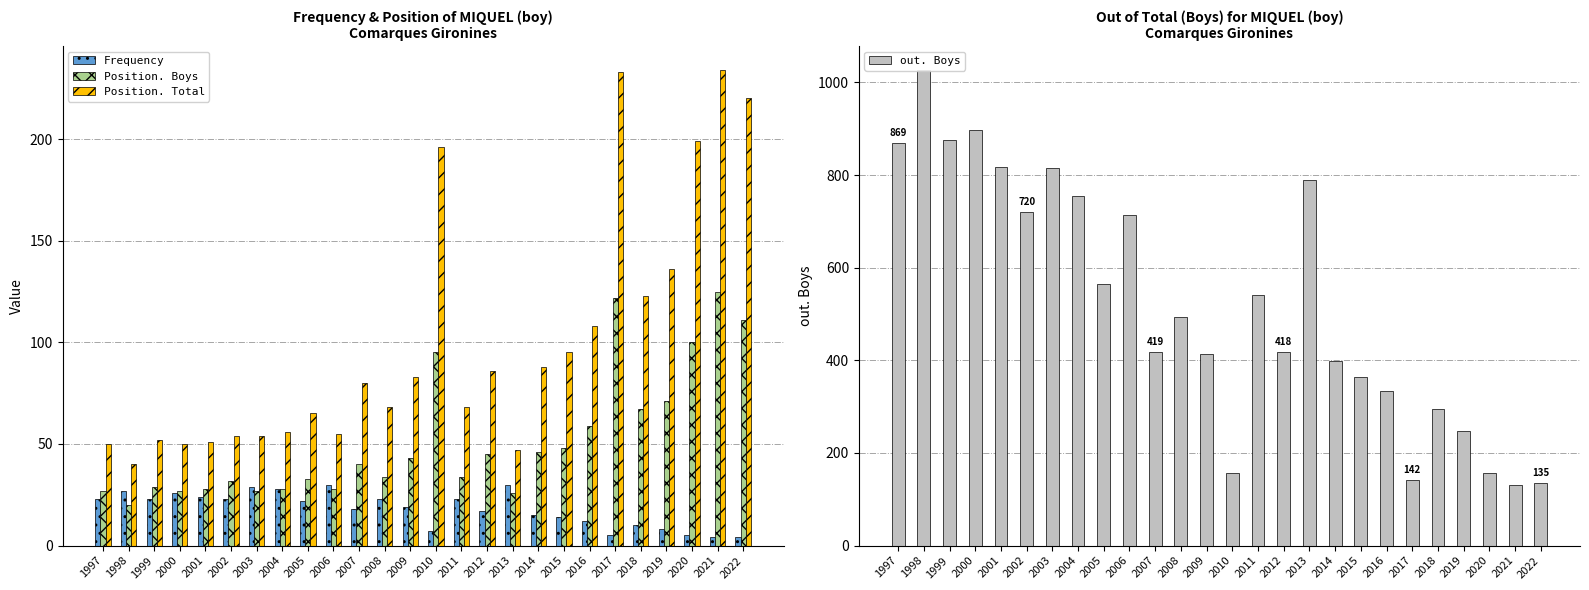

What are all the series names shown in the legend?

Frequency, Position. Boys, Position. Total, out. Boys